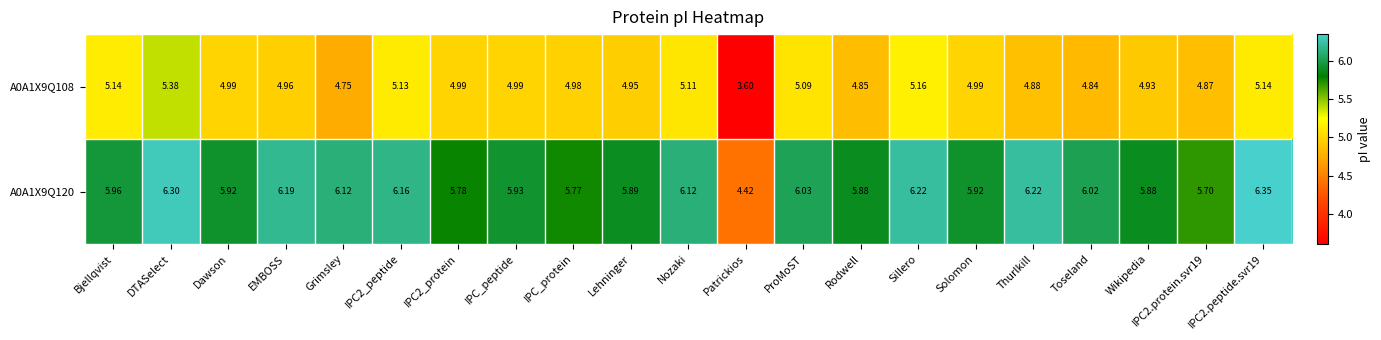

At which category is the sum across all series the highest?

DTASelect